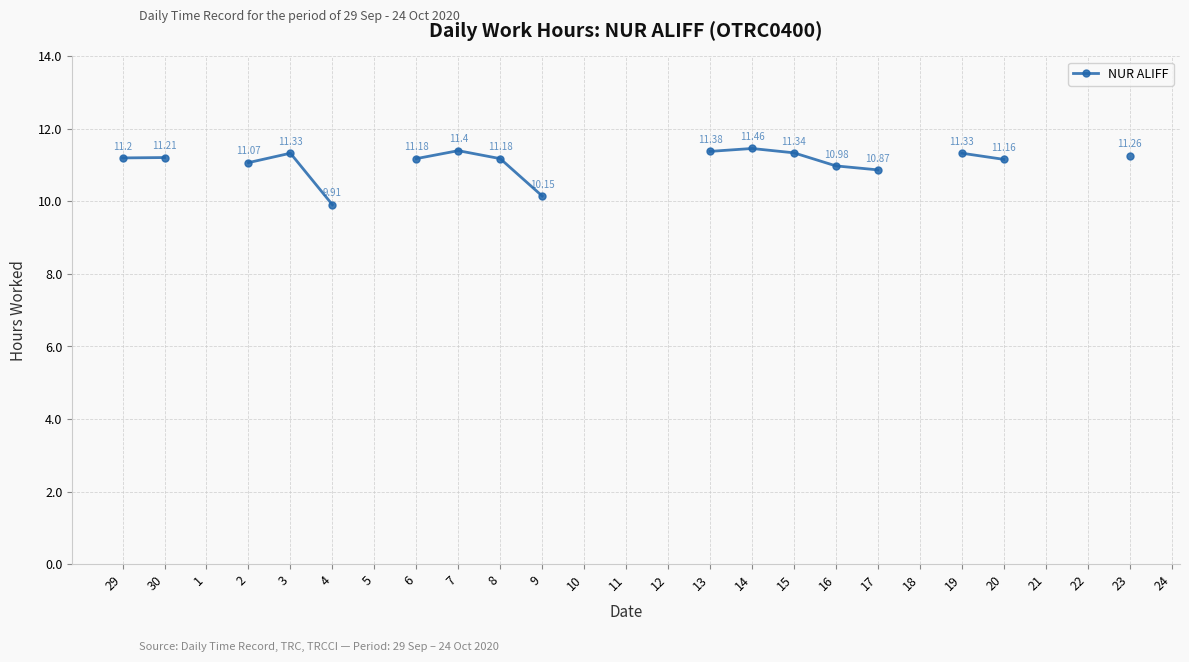

What is the difference between the values at 2 and 16?

0.1